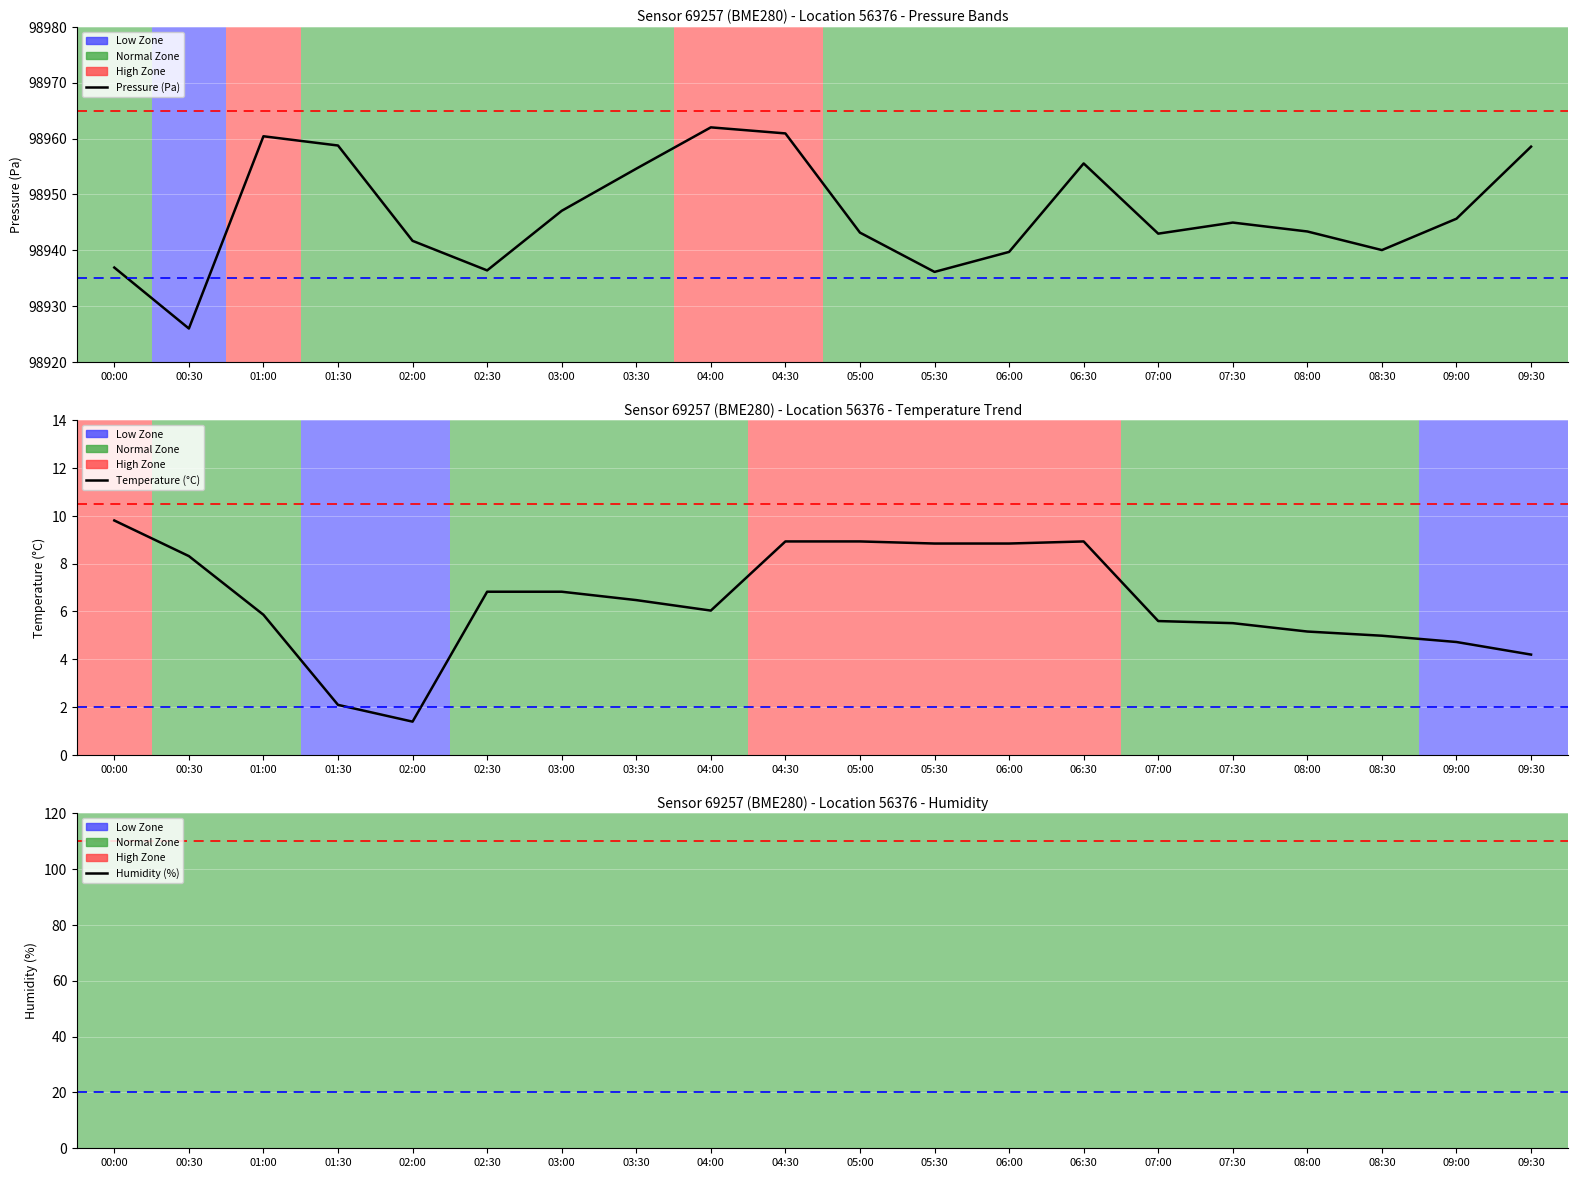

What is the sum of all Temperature (°C) values?

128.3